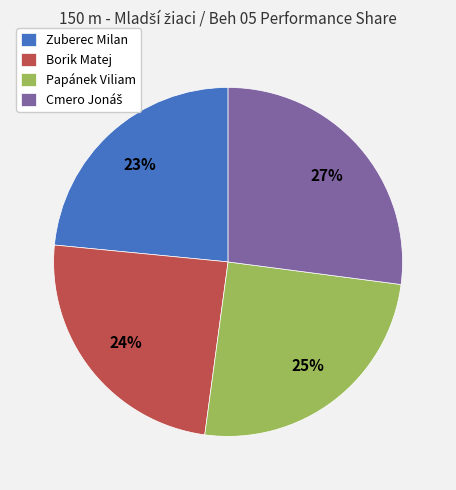

Does any single category account for the majority?

No